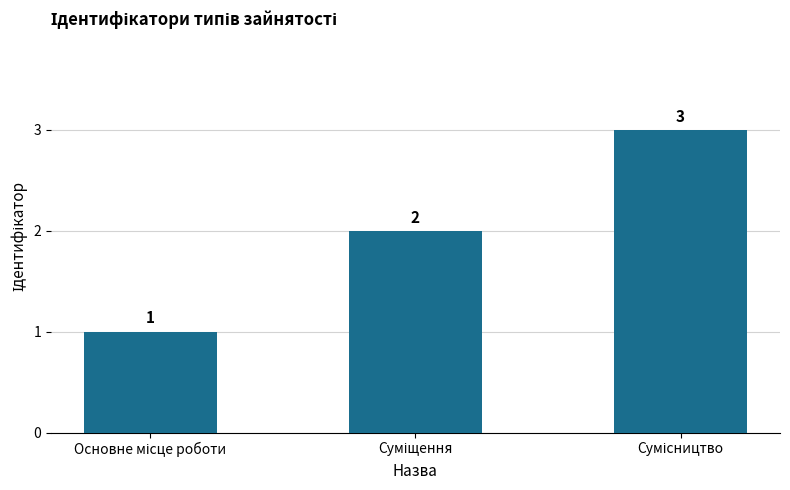

Are the bars horizontal?

No